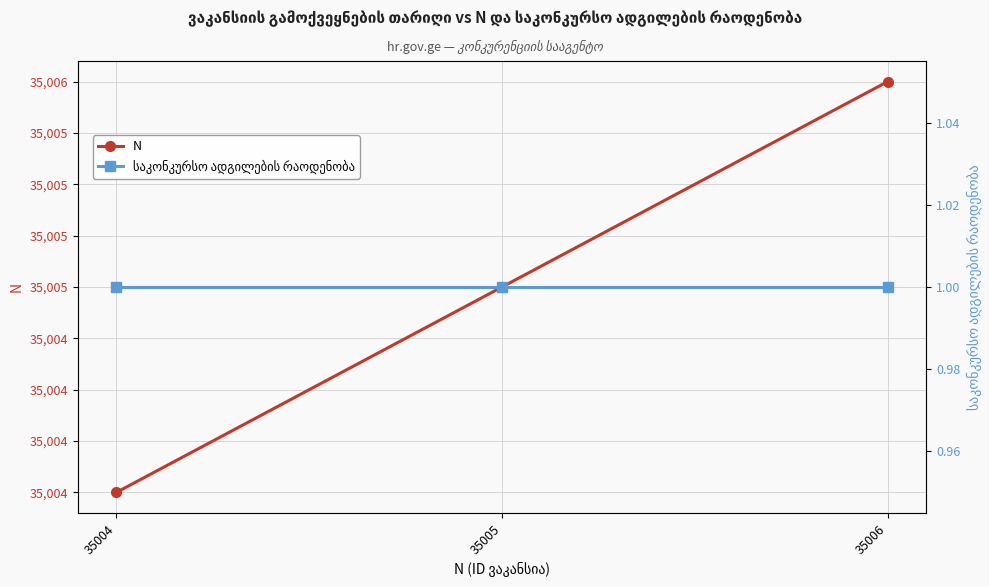

Reading left to right, list all the values displayed in this chart.

N: 35004=35004	35005=35005	35006=35006
საკონკურსო ადგილების რაოდენობა: 35004=1	35005=1	35006=1